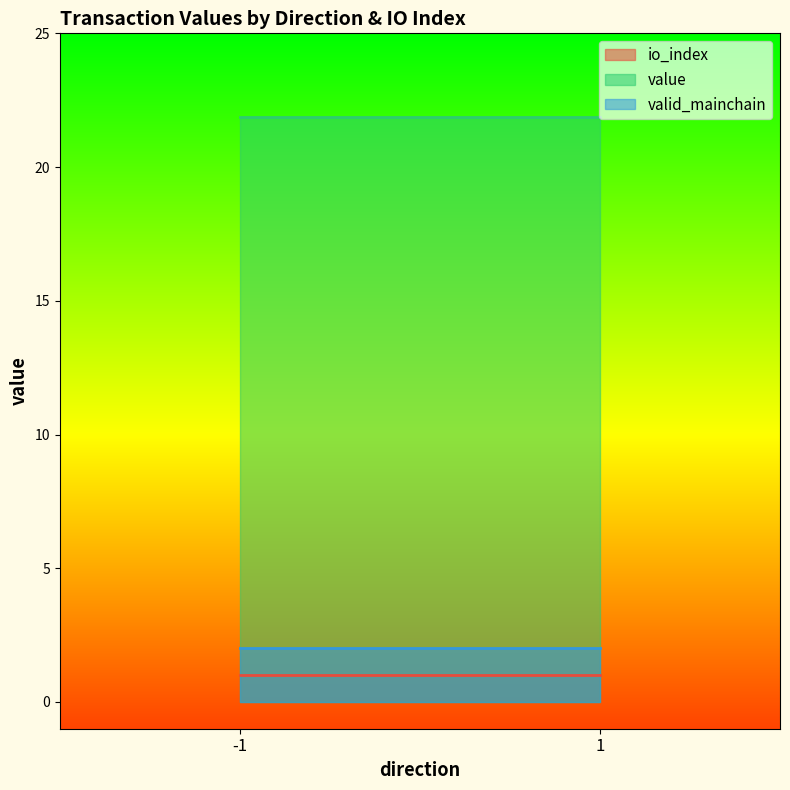

The value of valid_mainchain at -1_1 is 1.0. True or false?

True